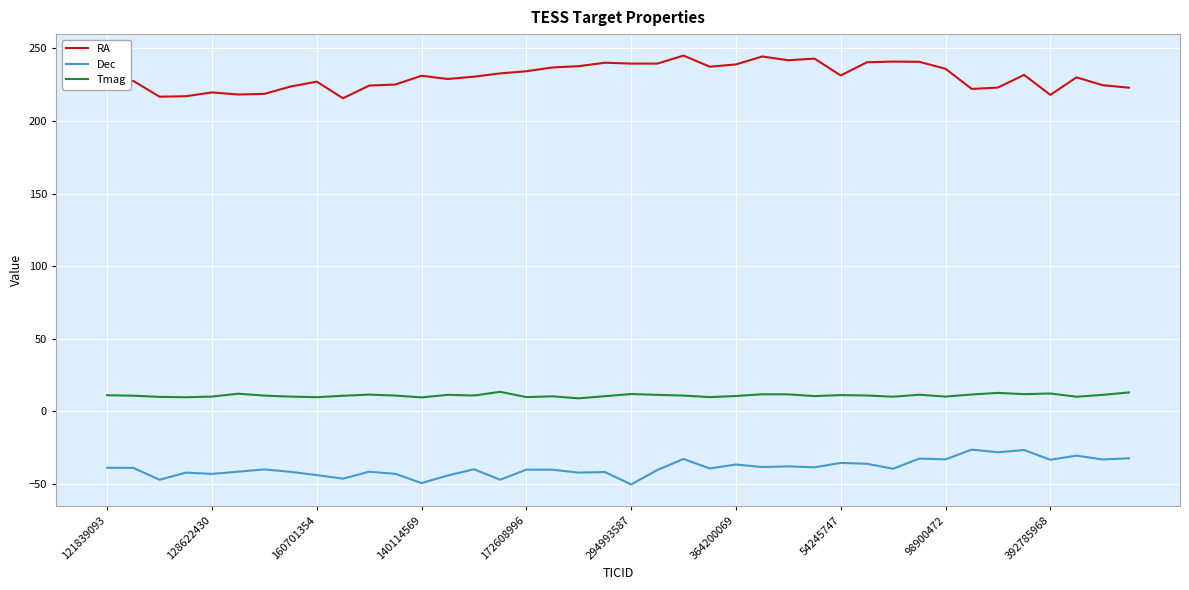

What is the difference between the maximum and minimum values in the Dec series?

24.0